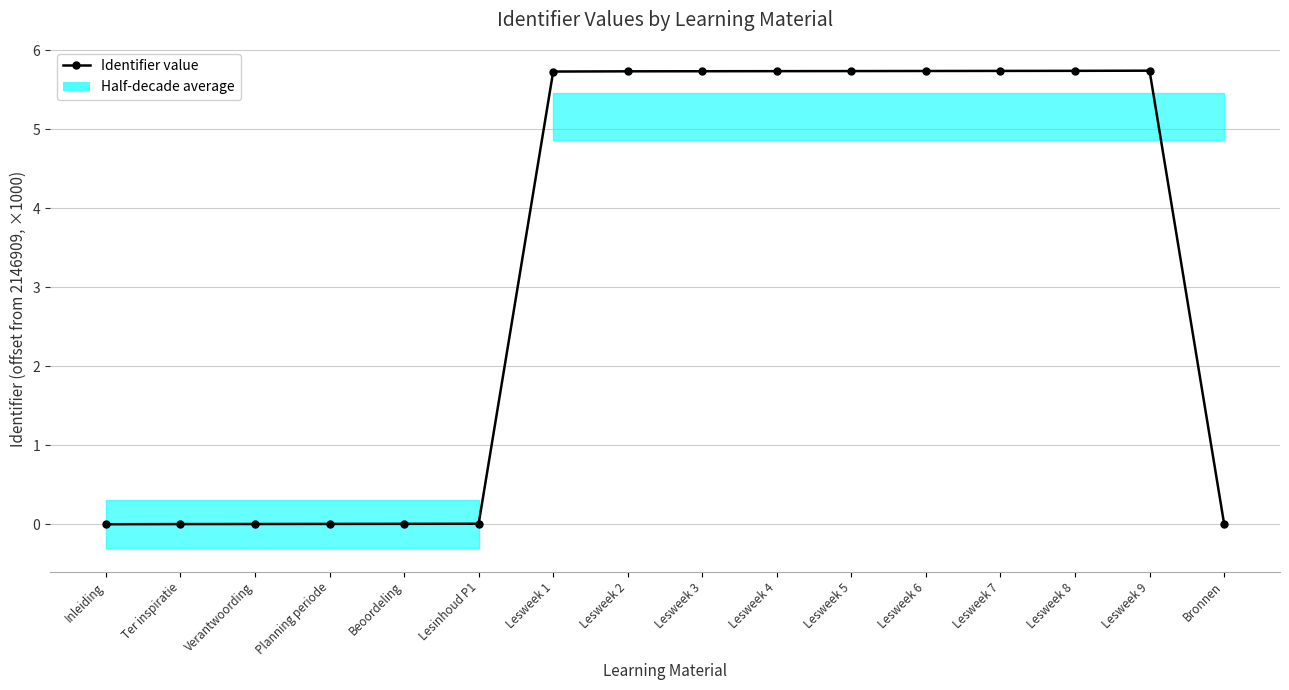

What is the change in value from Planning periode to Lesweek 2?

+5.7